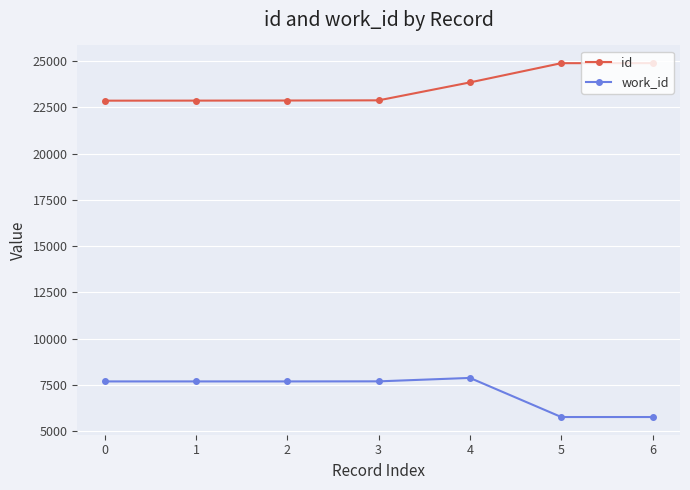

What is the approximate value of id at 1, to the nearest 10?

22860